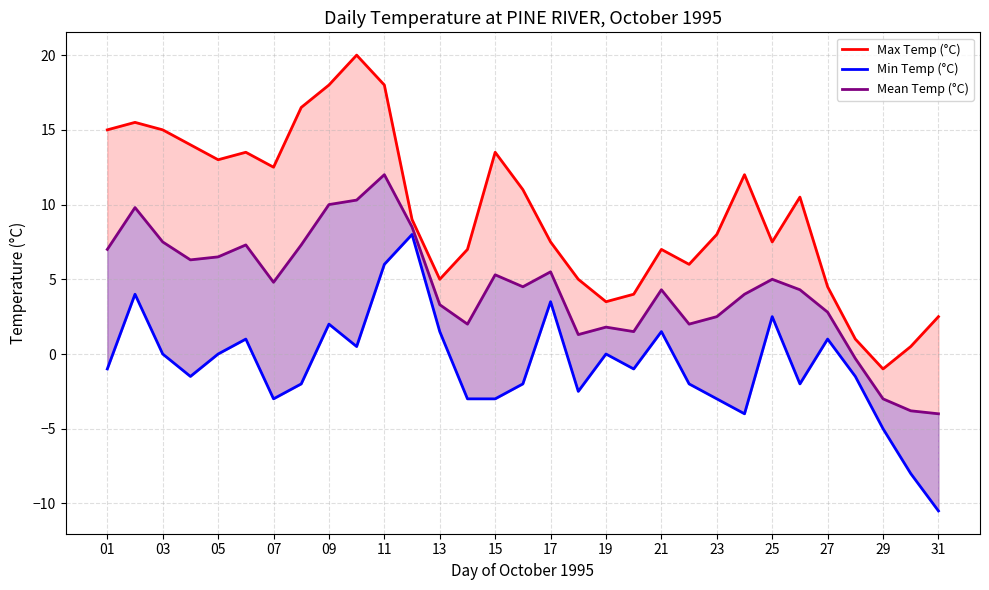

What is the value of the Max Temp (°C) point at the 18th from the left?

18.0